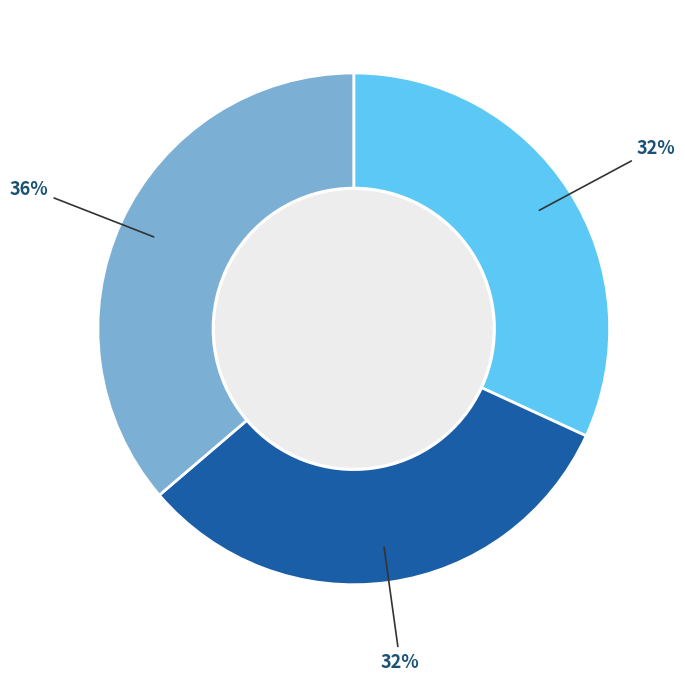

Count the number of slices in the pie.

3